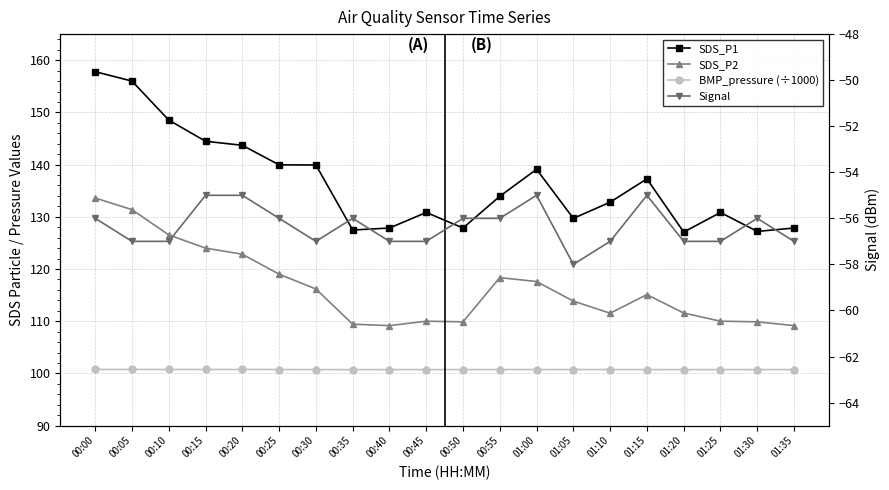

What is the label of the 14th point from the right?

00:30